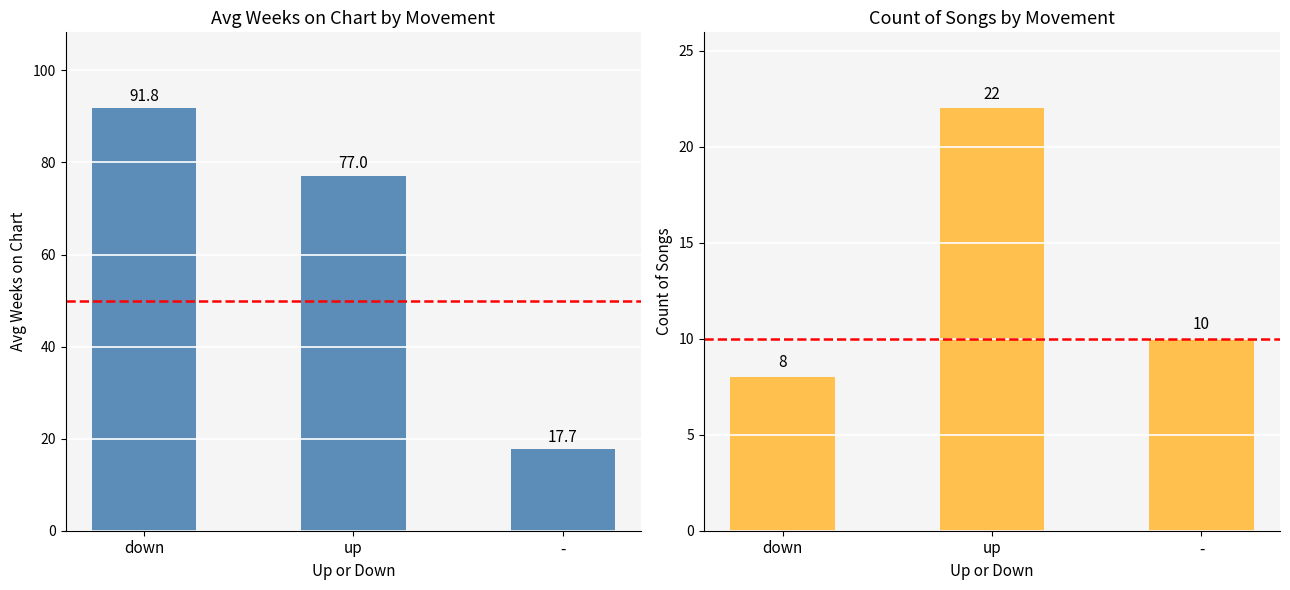

How many data points in Count of Songs are less than 10?

1